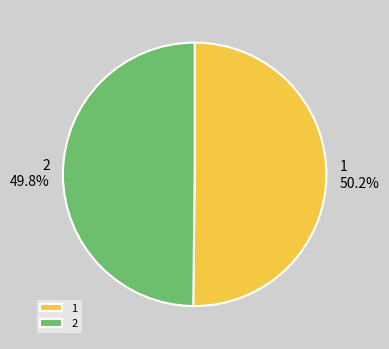

To the nearest percent, what percentage of the pie is 1?

50%